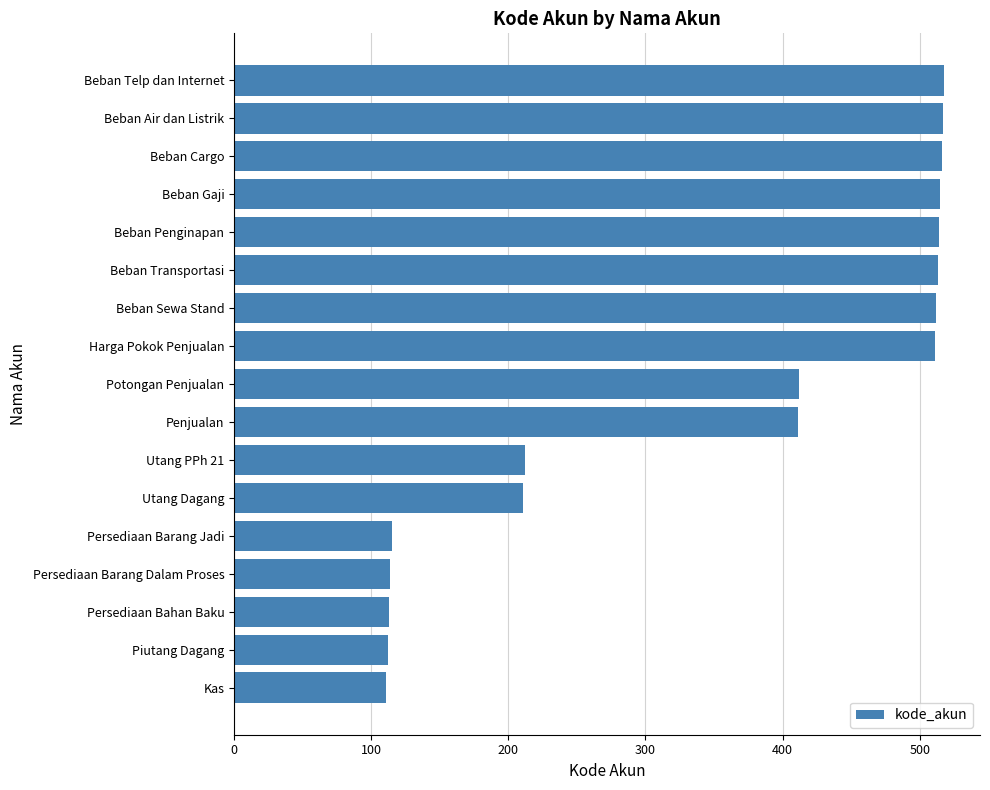

What is the ratio of the value at Beban Telp dan Internet to the value at Utang Dagang?

2.5